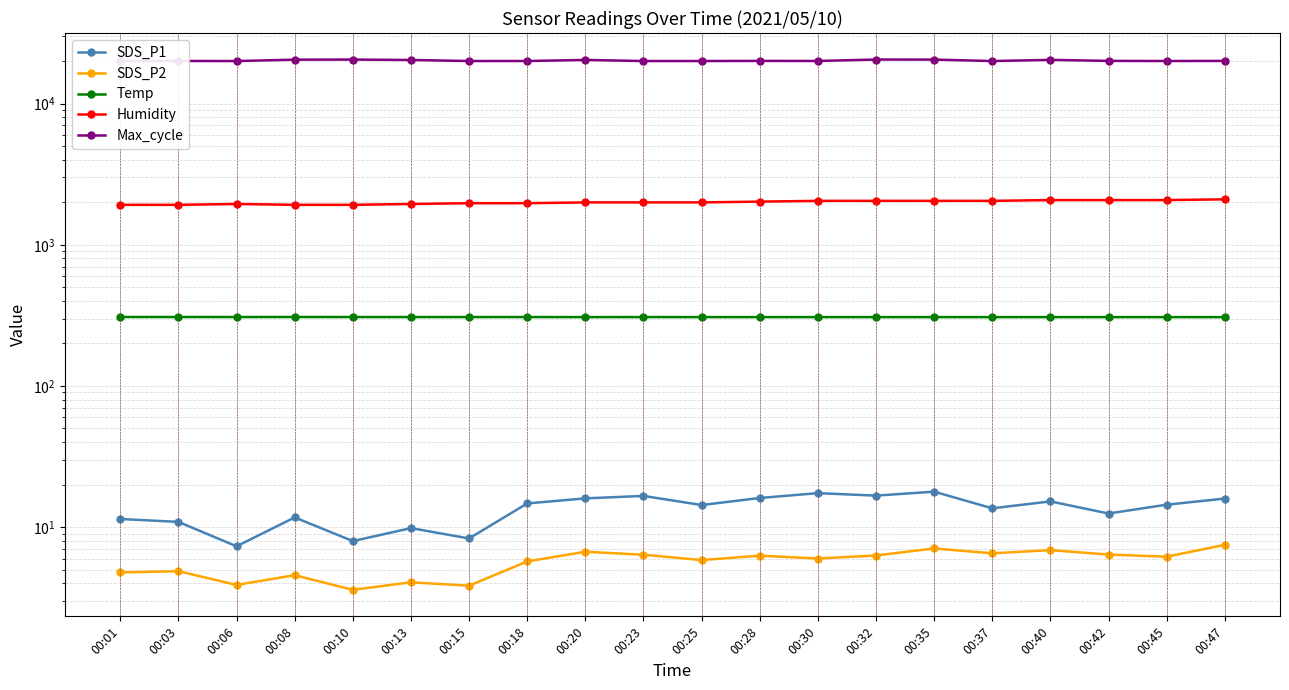

Where is the first local maximum for Temp?

00:08